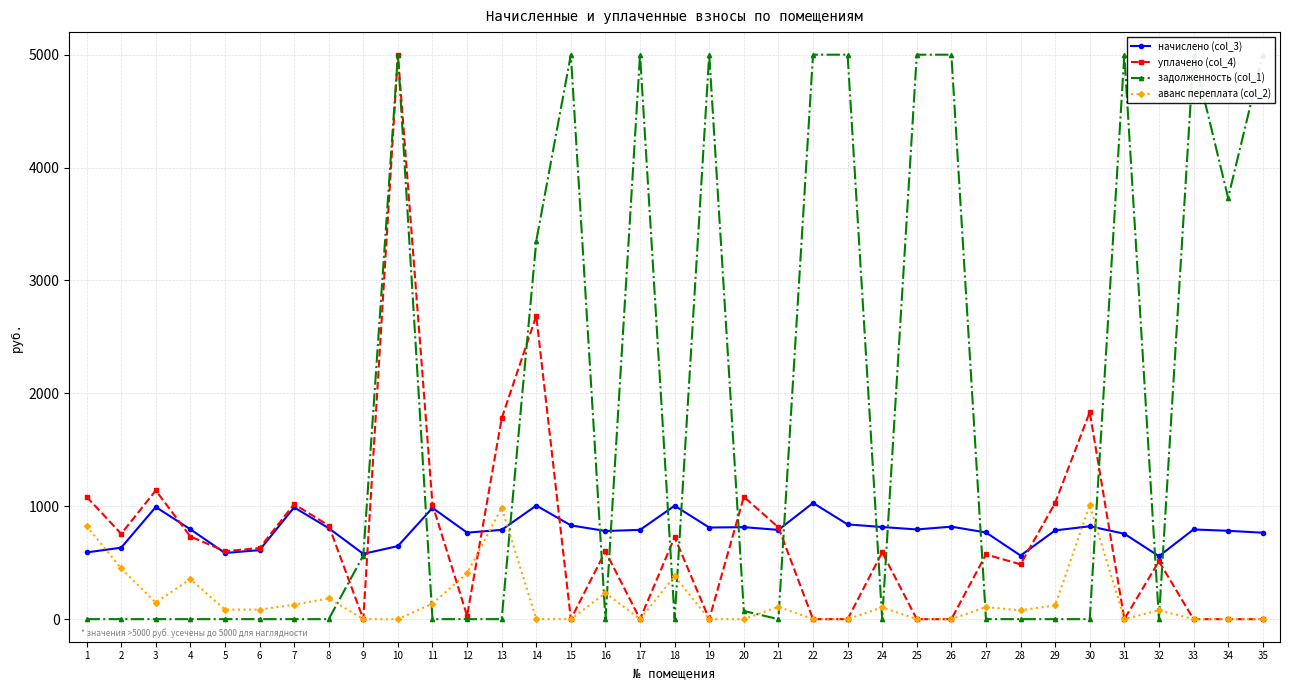

What is the spread (max minus min) of values at 10?

5000.0